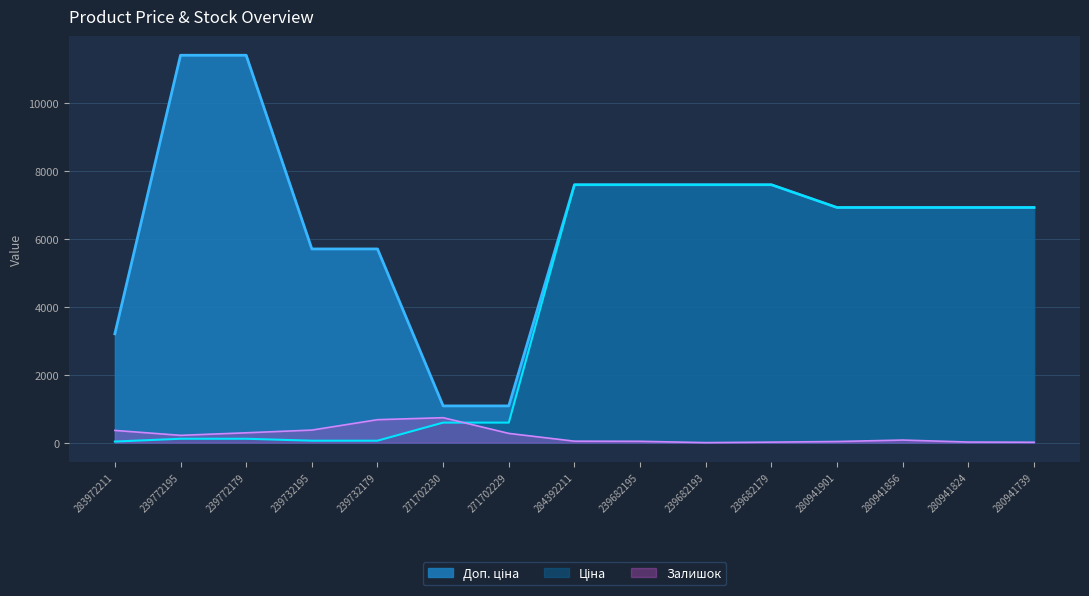

At how many categories does at least one series exceed 10006?

2